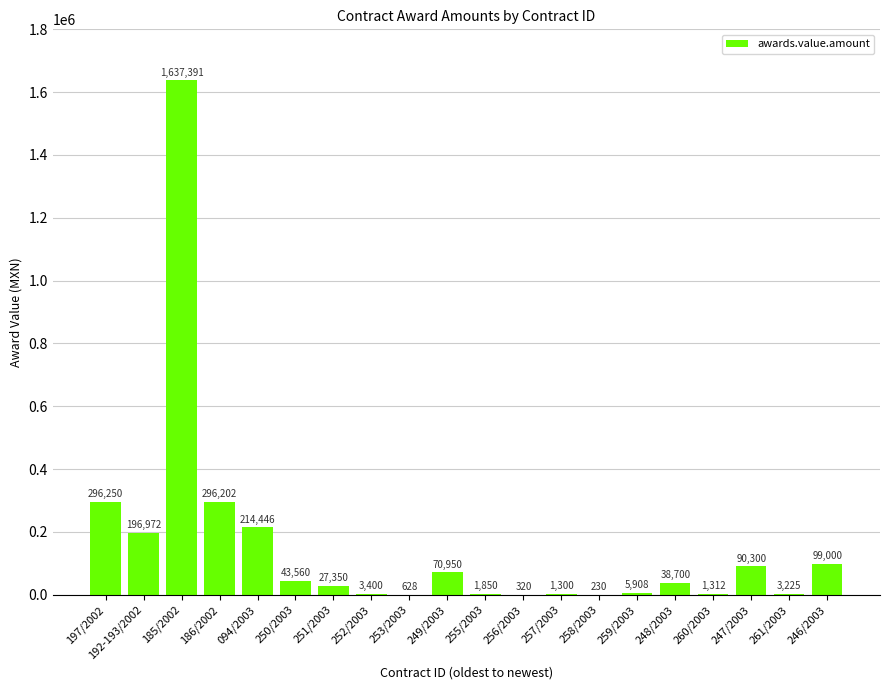

Is it true that the value at 248/2003 is 38700.0?

True